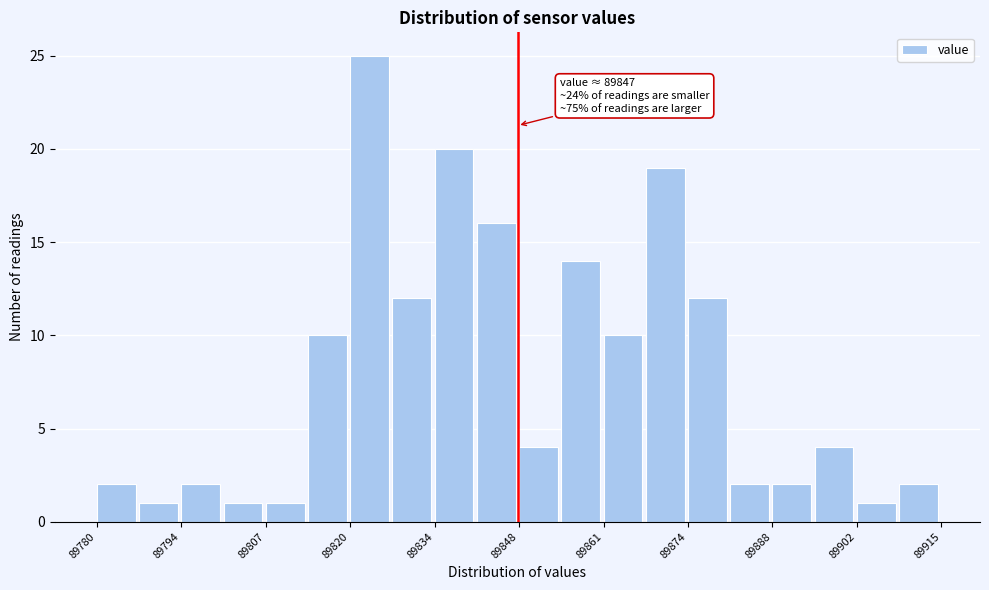

Read against the x-axis, roughly where is the centre of the tallest bar?

89824